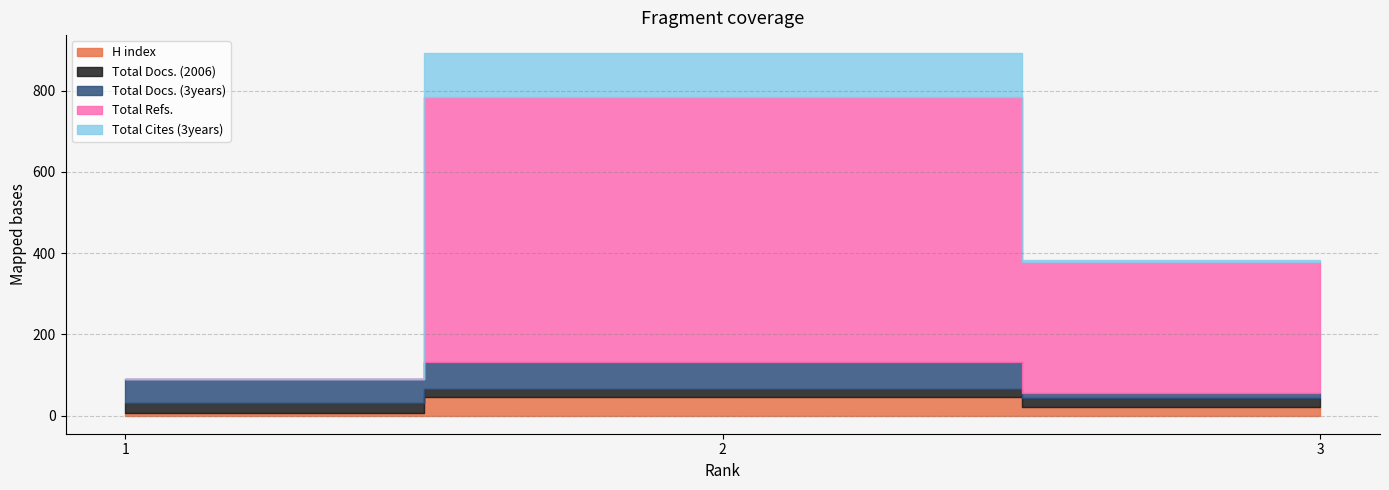

What is the total value across all series at 3?

383